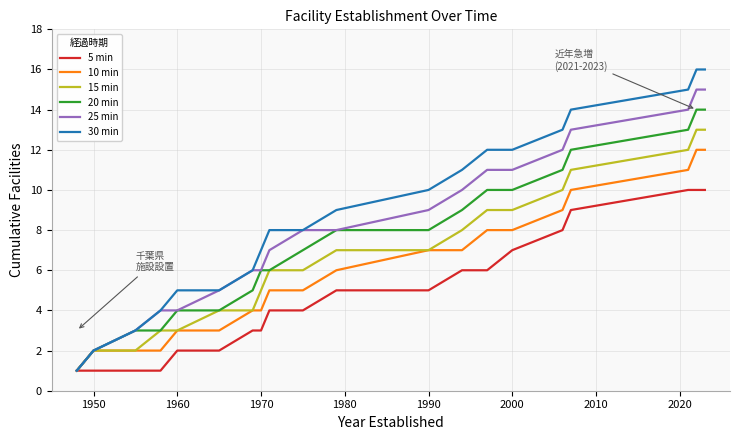

List the series in order of their overall mean, lowest first.

5 min, 10 min, 15 min, 20 min, 25 min, 30 min